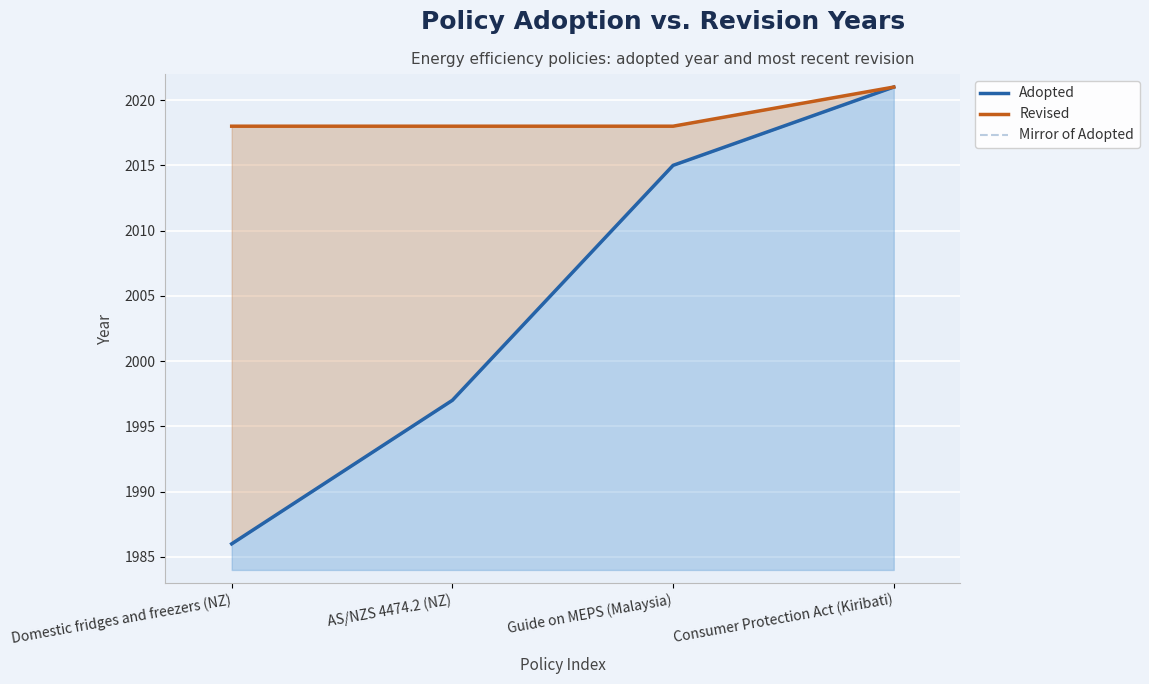

Count the Revised values in the range 2018 to 2021.

4